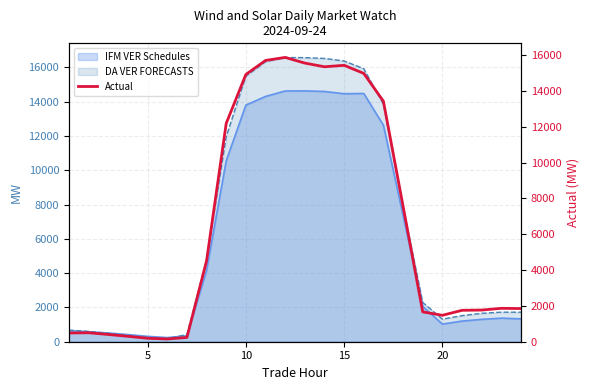

Does the chart have visible grid lines?

Yes